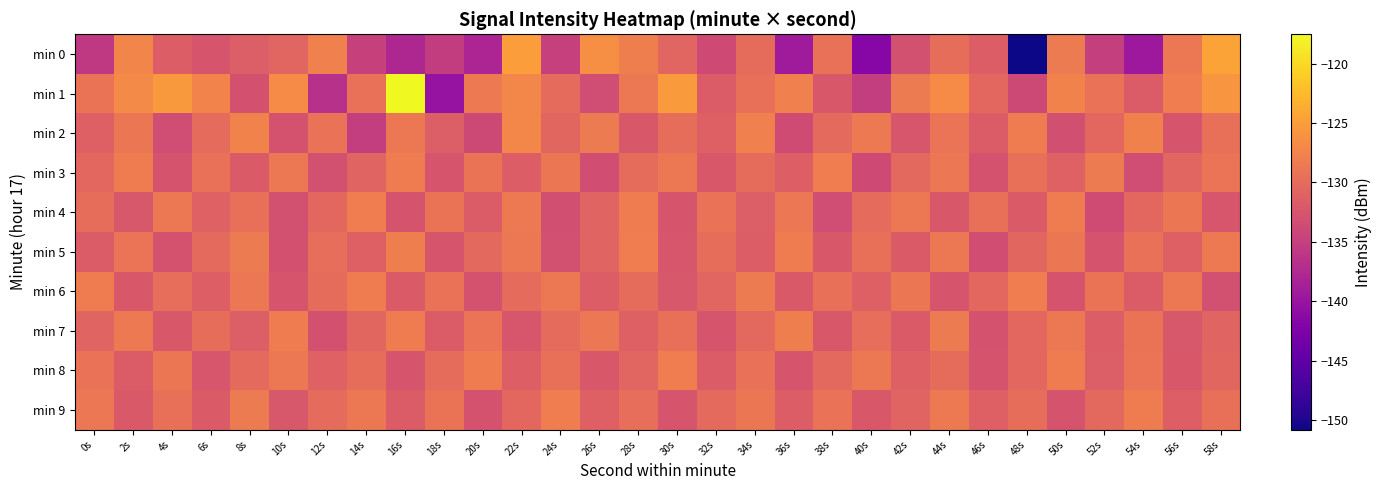

How many distinct data groups are displayed?

10